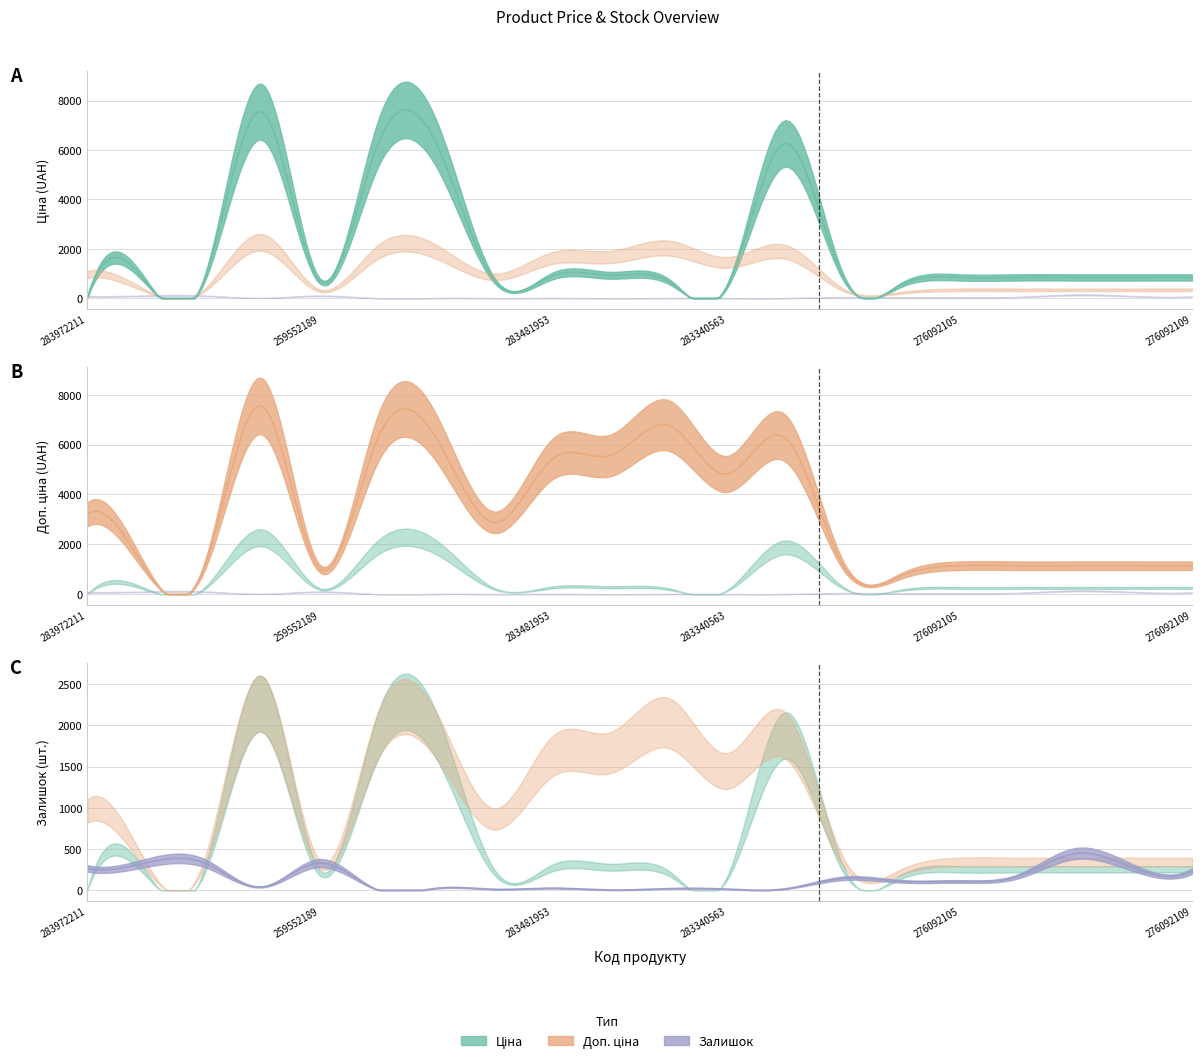

Rank the categories by Залишок value from highest to lowest.

276092103, 259552212, 259552213, 259552189, 276092035, 283972211, 276092109, 276092104, 276092108, 276092107, 276092105, 284392211, 283481953, 11352182, 283361953, 11352151, 283340563, 283280563, 283451953, 11352184